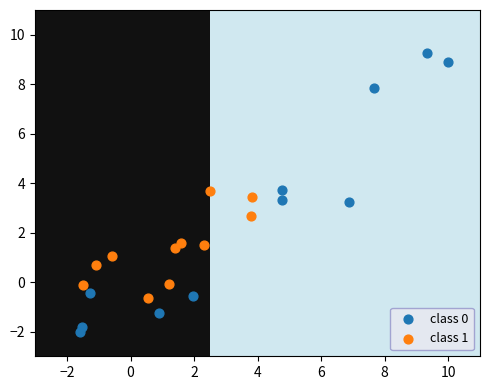

What are all the series names shown in the legend?

class 0, class 1